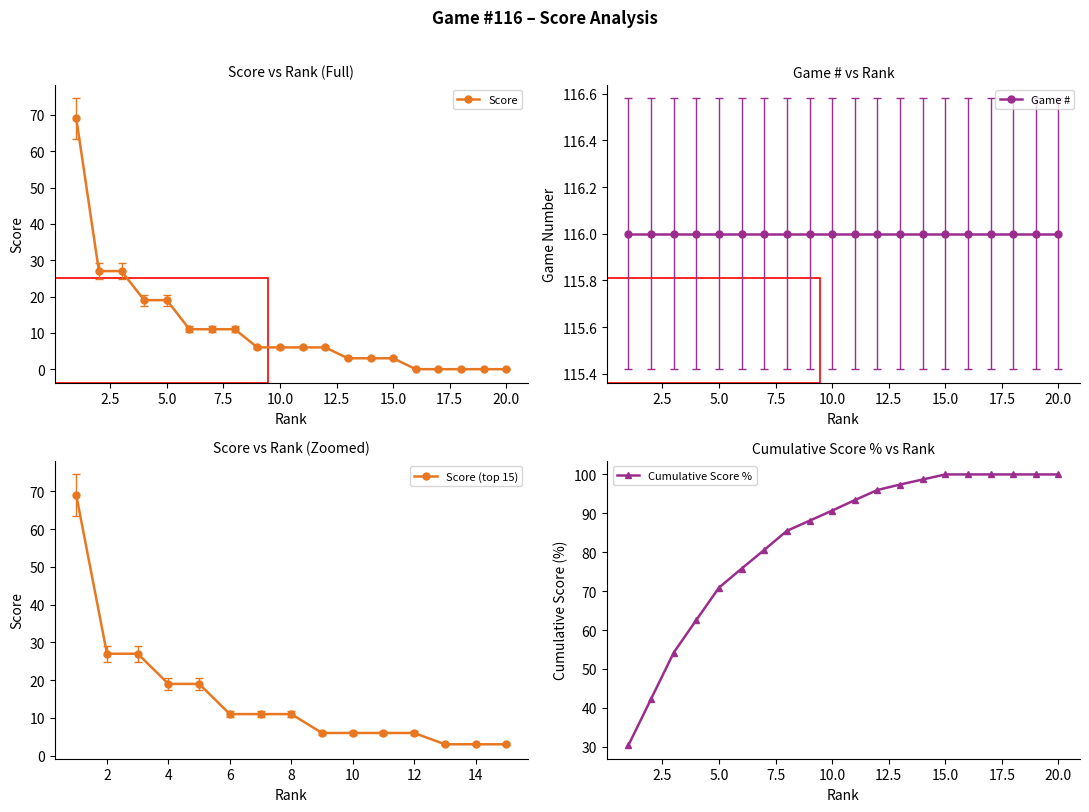

True or false: Cumulative Score % has a value of 100.0 at 15.0.

True